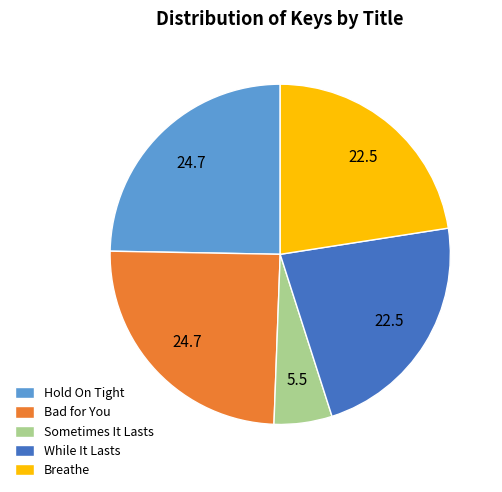

Is it true that Hold On Tight is 32% of the pie?

False